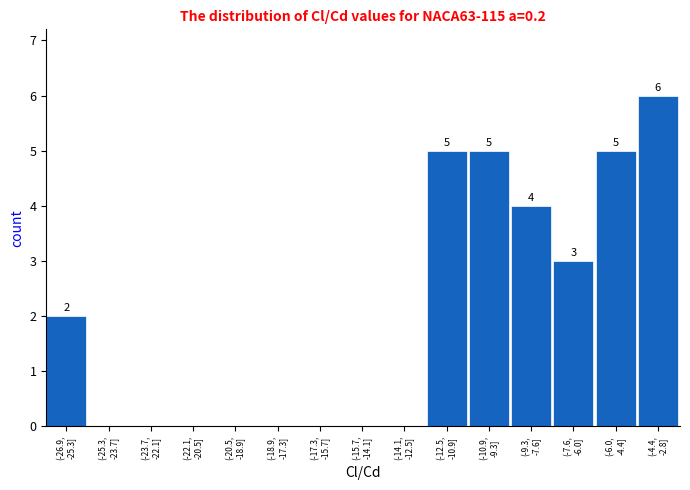

What is the sum of all values?

30